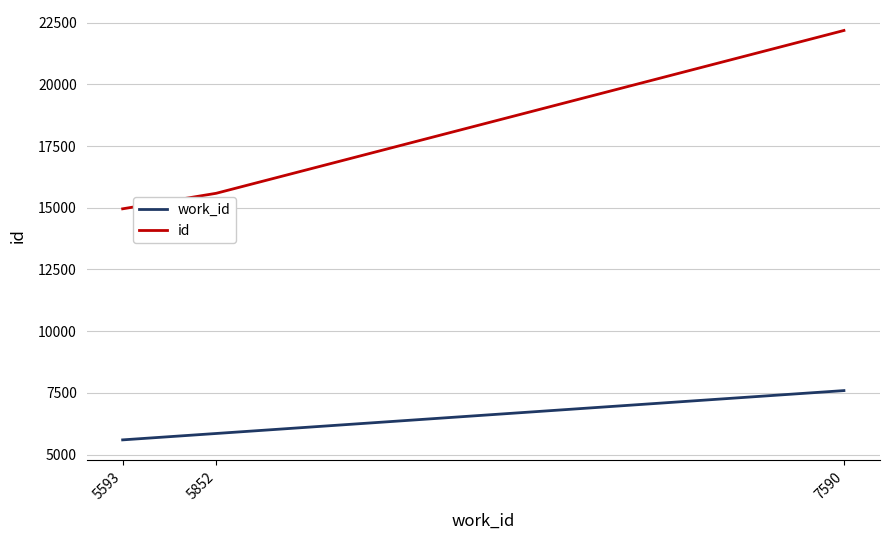

Reading right to left, extract all data points from this chart.

work_id: 7590	5852	5593
id: 22181	15584	14955